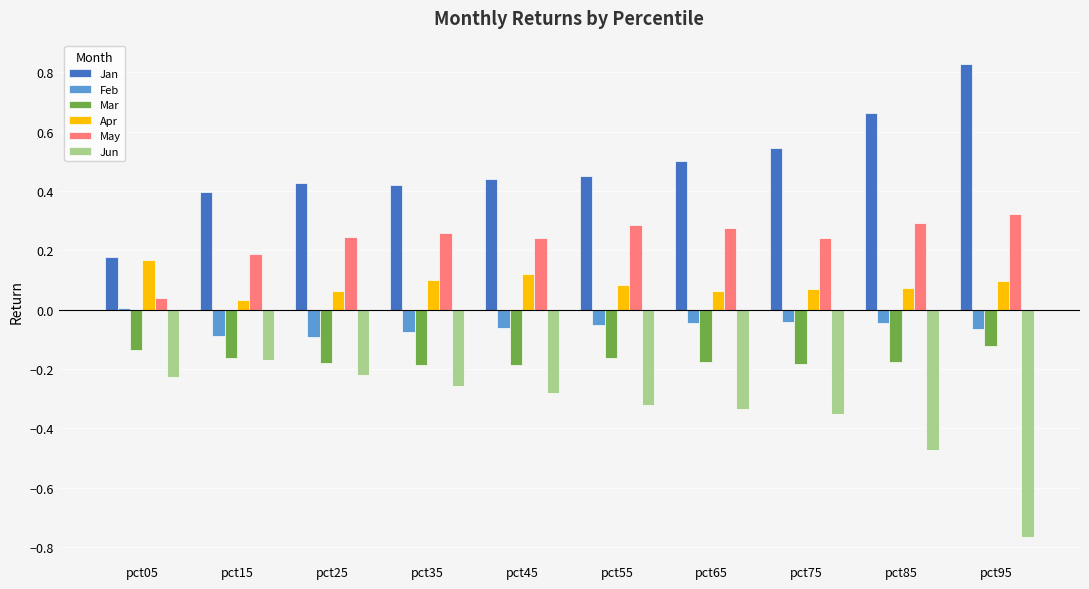

Which series has the largest range (max minus min)?

Jan